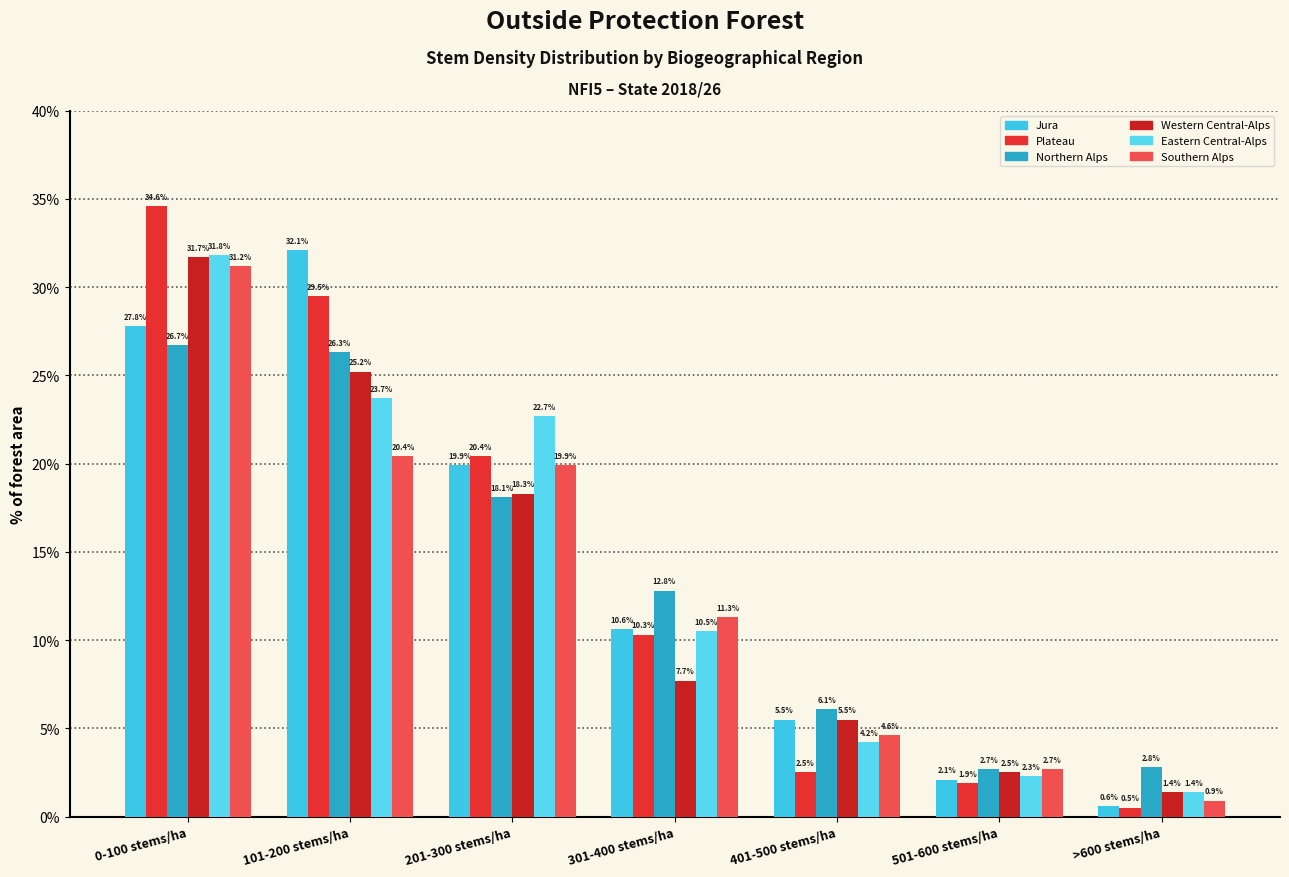

What position from the left is 0-100 stems/ha?

1